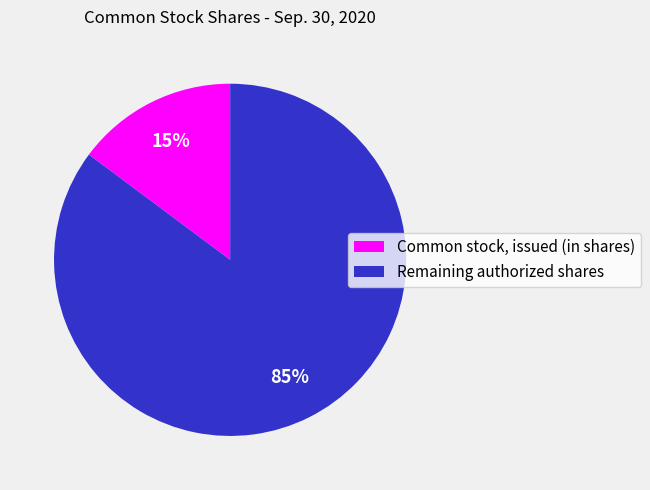

Which slice is the smallest?

Common stock, issued (in shares)